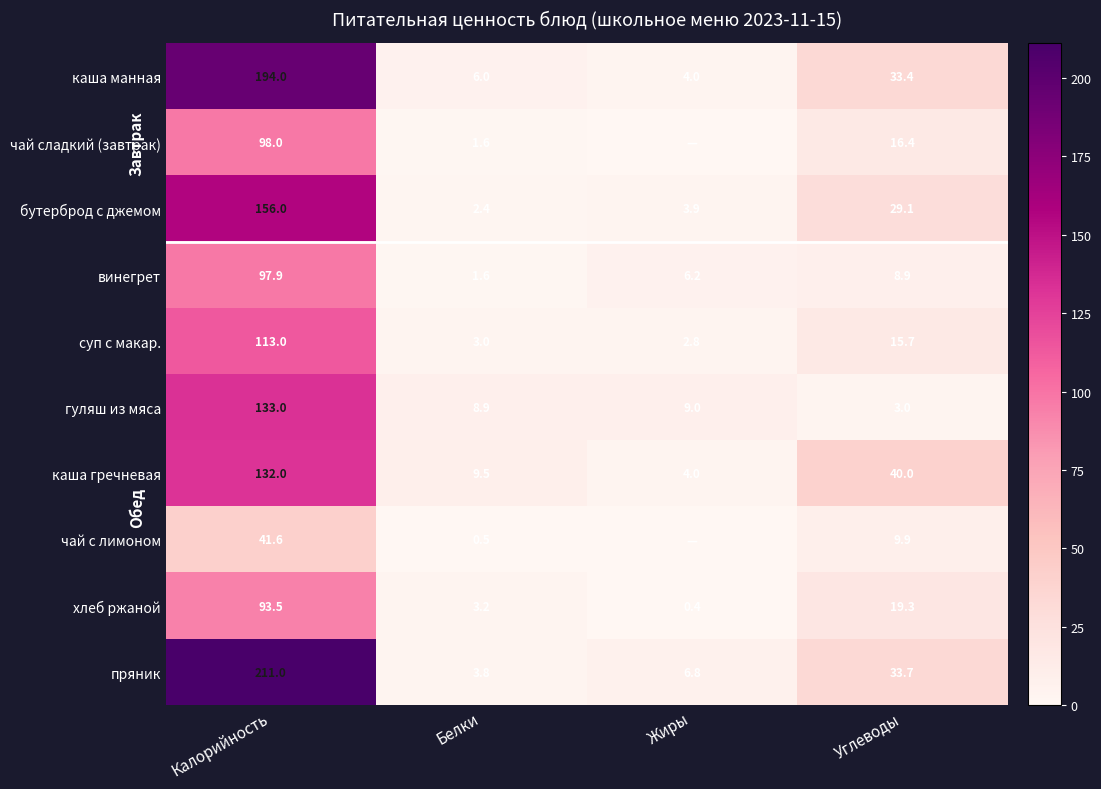

What is the highest value of the винегрет series?

97.9